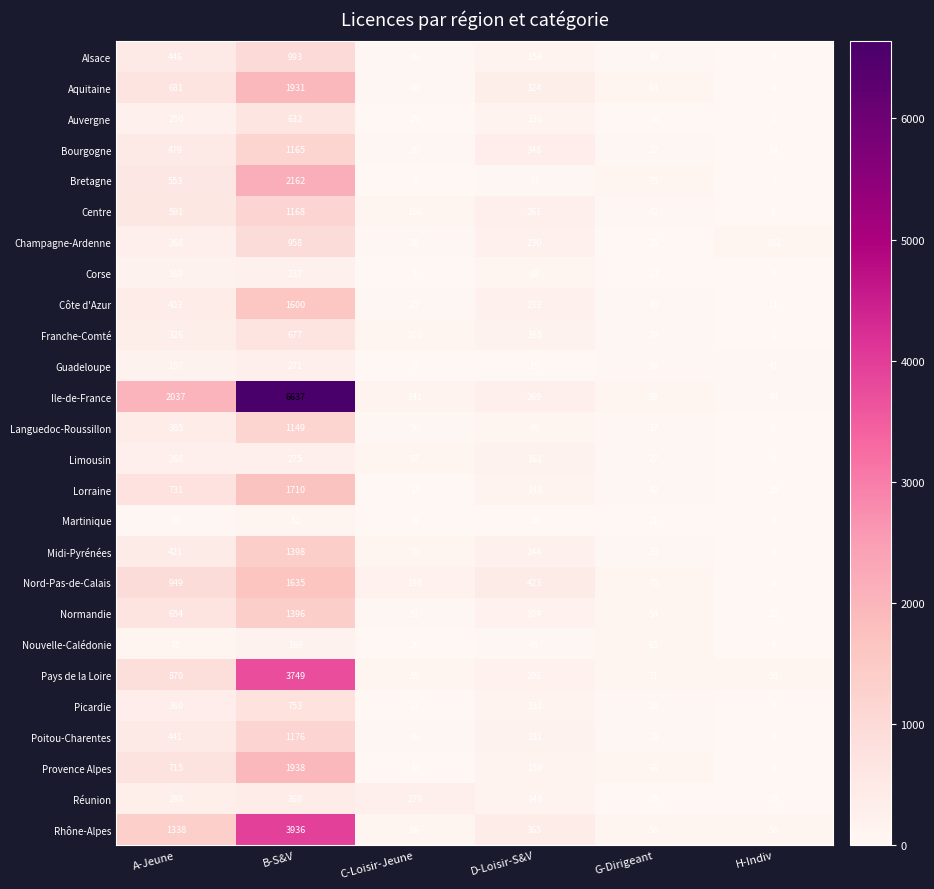

At how many categories does at least one series exceed 5785?

1